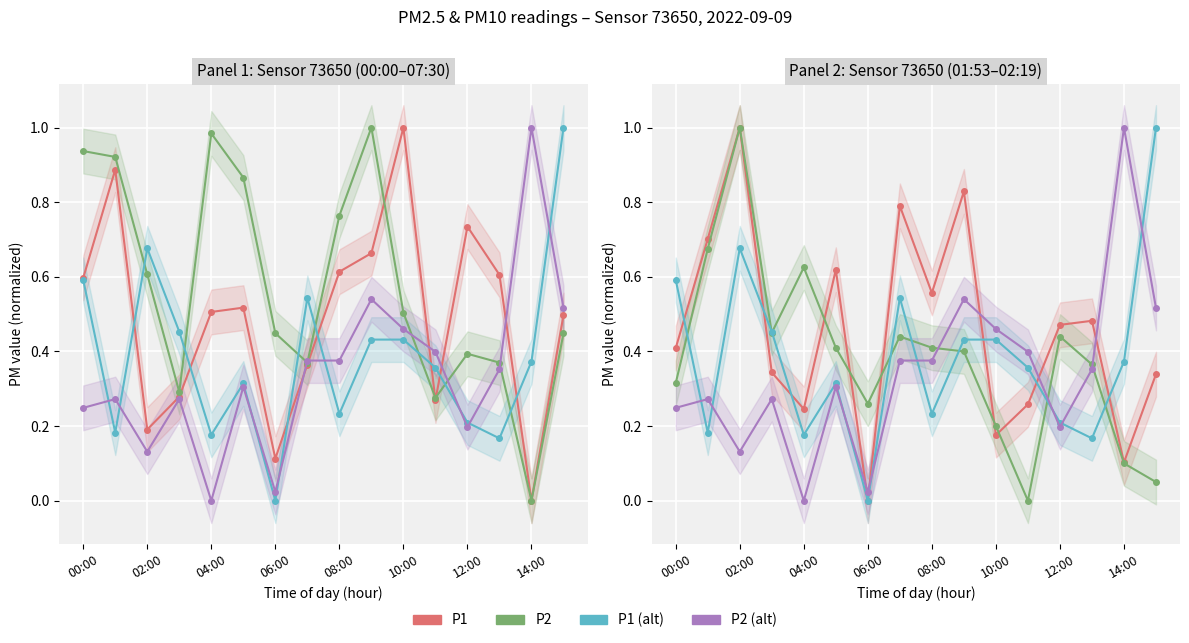

Which series has the largest total across all categories?

P1